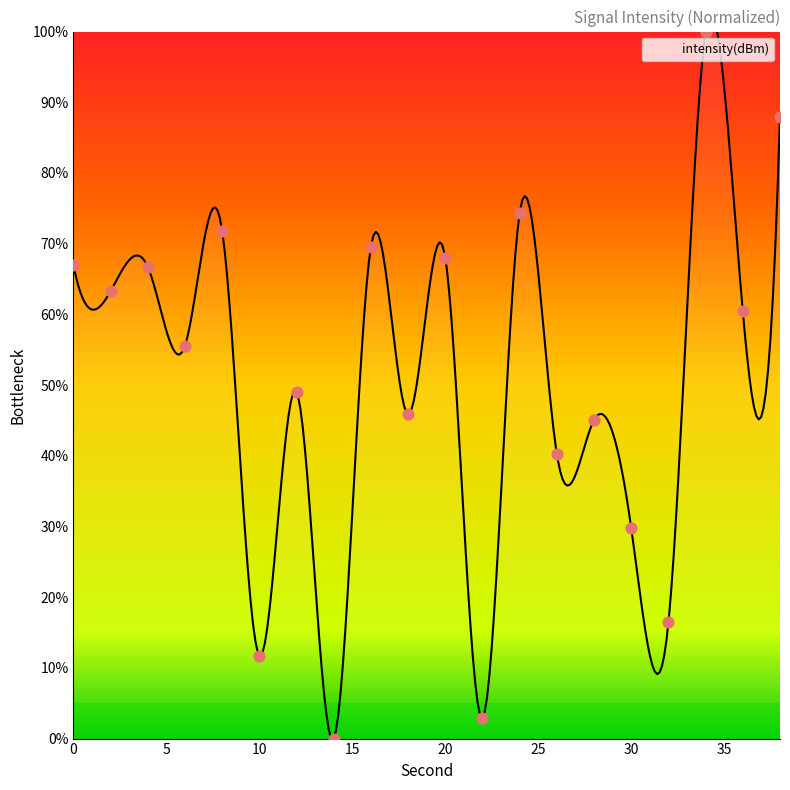

What is the change in value from 2 to 38?

+24.6